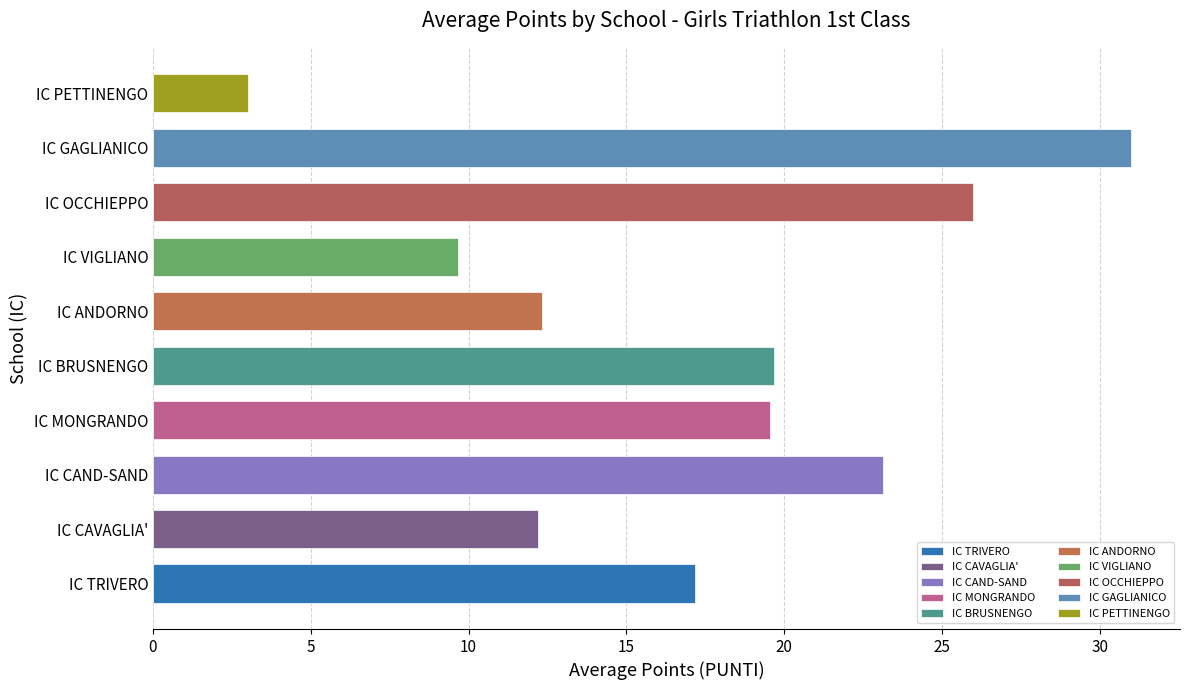

Read the value at IC GAGLIANICO.

31.0